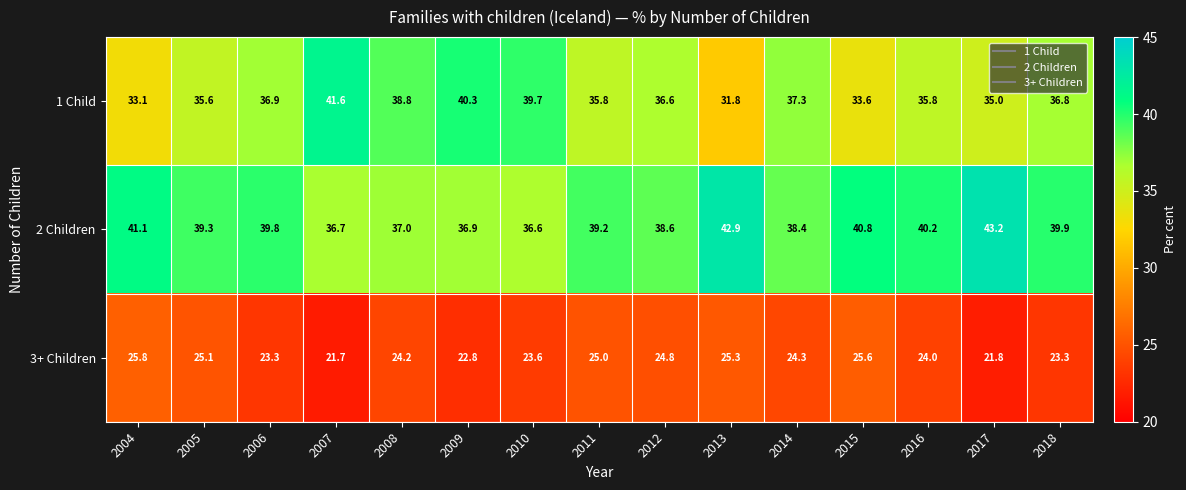

Which series has the widest spread of values?

1 Child